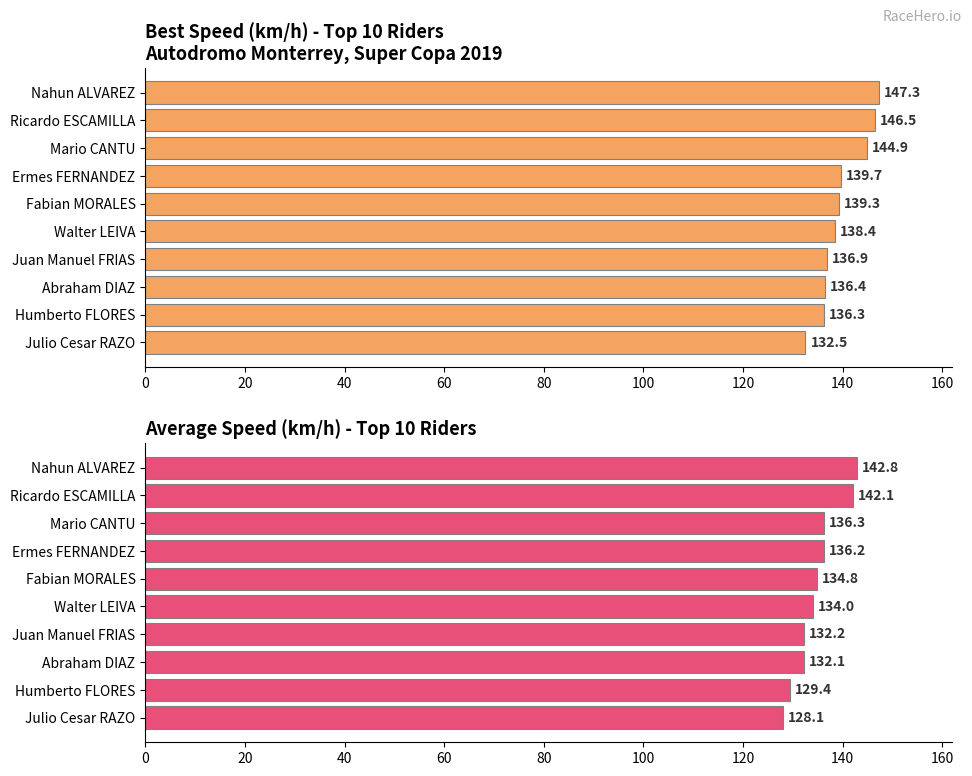

True or false: Average Speed has a value of 56.2 at Julio Cesar RAZO.

False